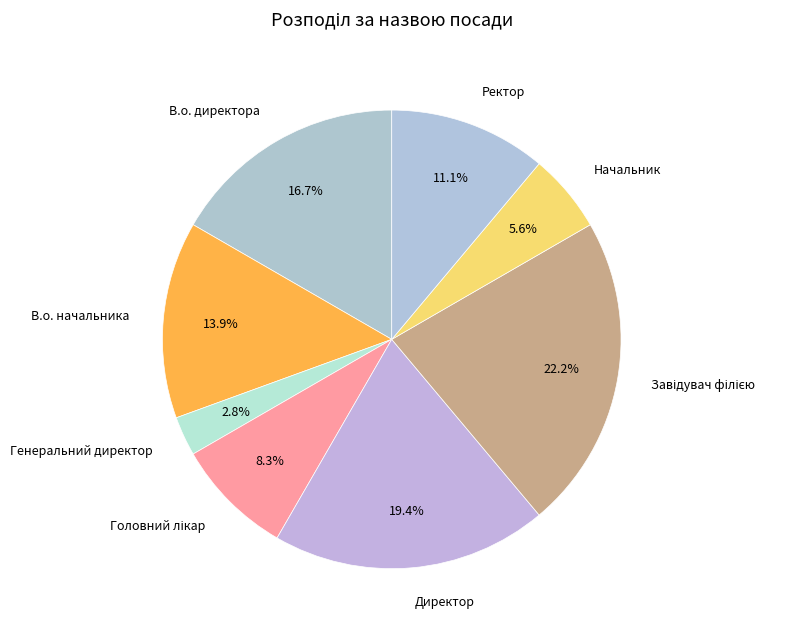

What is the ratio of the value at В.о. начальника to the value at Генеральний директор?

5.0